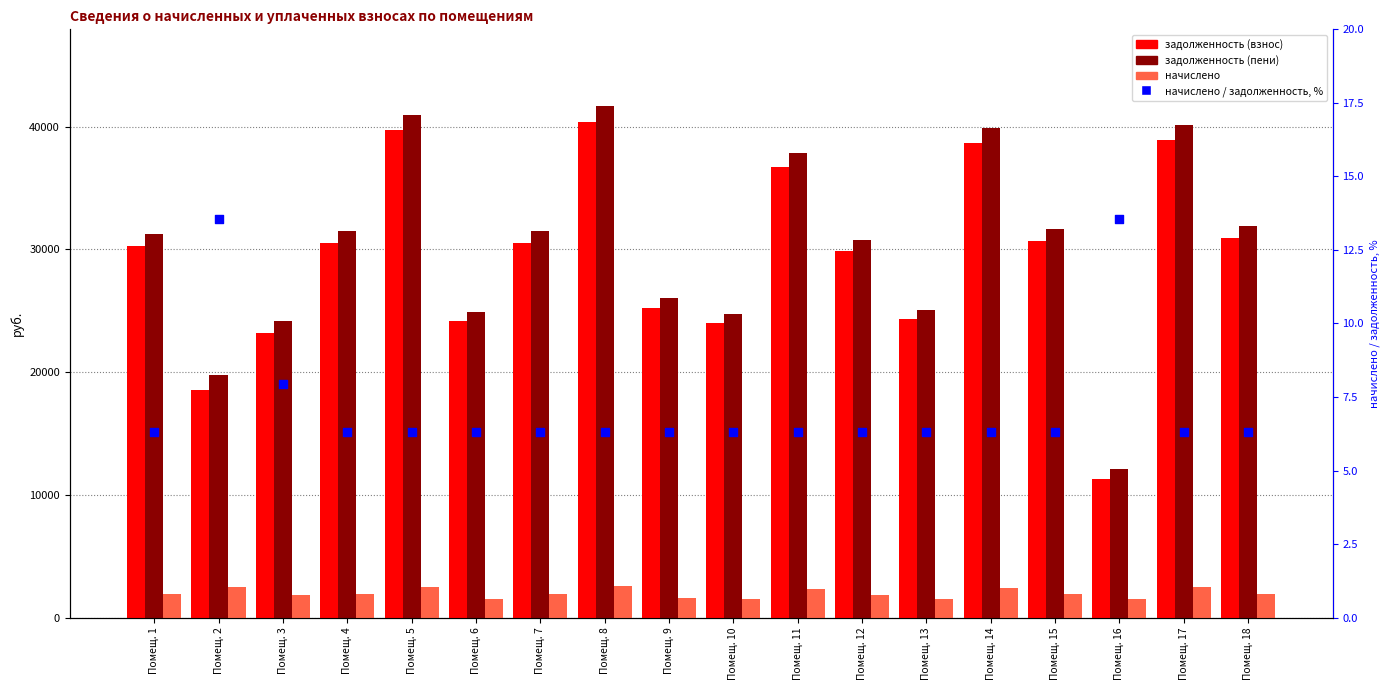

At how many categories does at least one series exceed 1131?

18